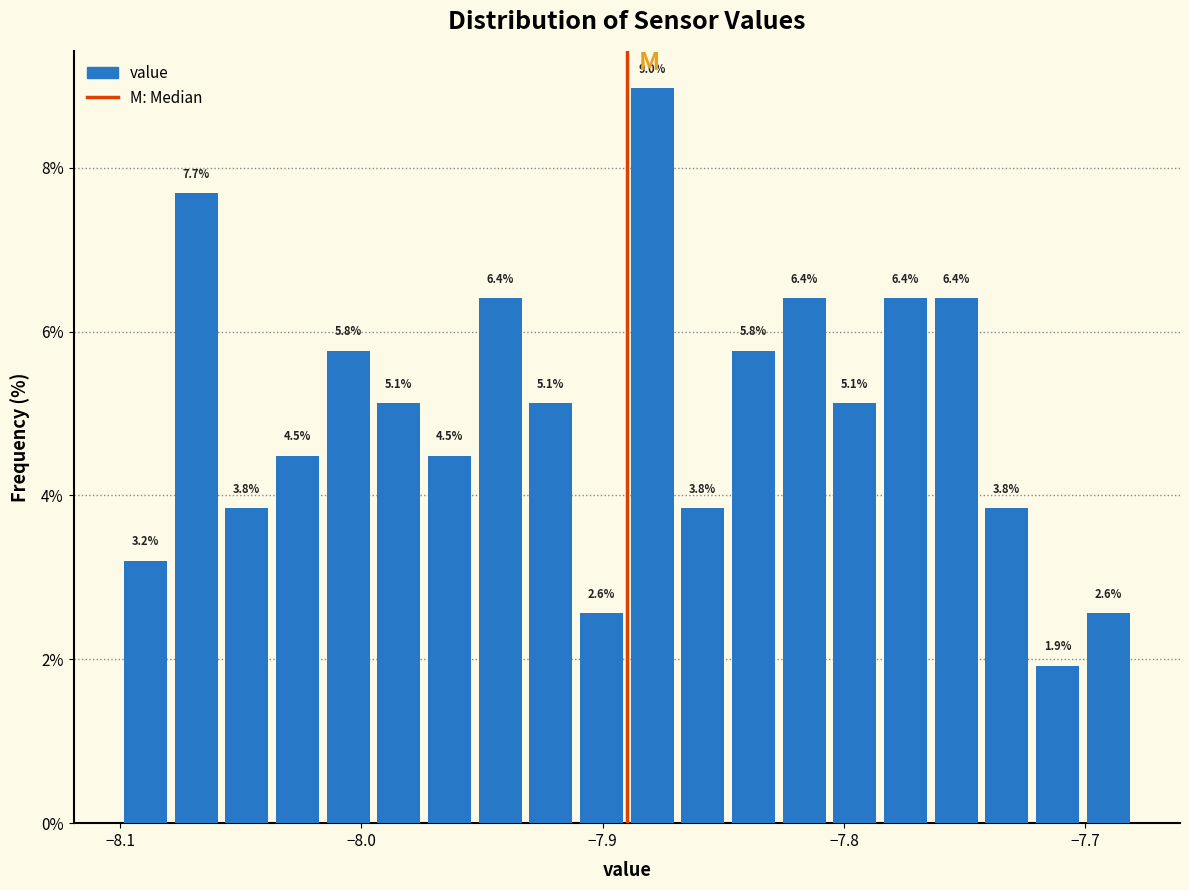

Around what value on the x-axis is the tallest bar? Give the approximate position of its centre, as read against the axis.

-7.88